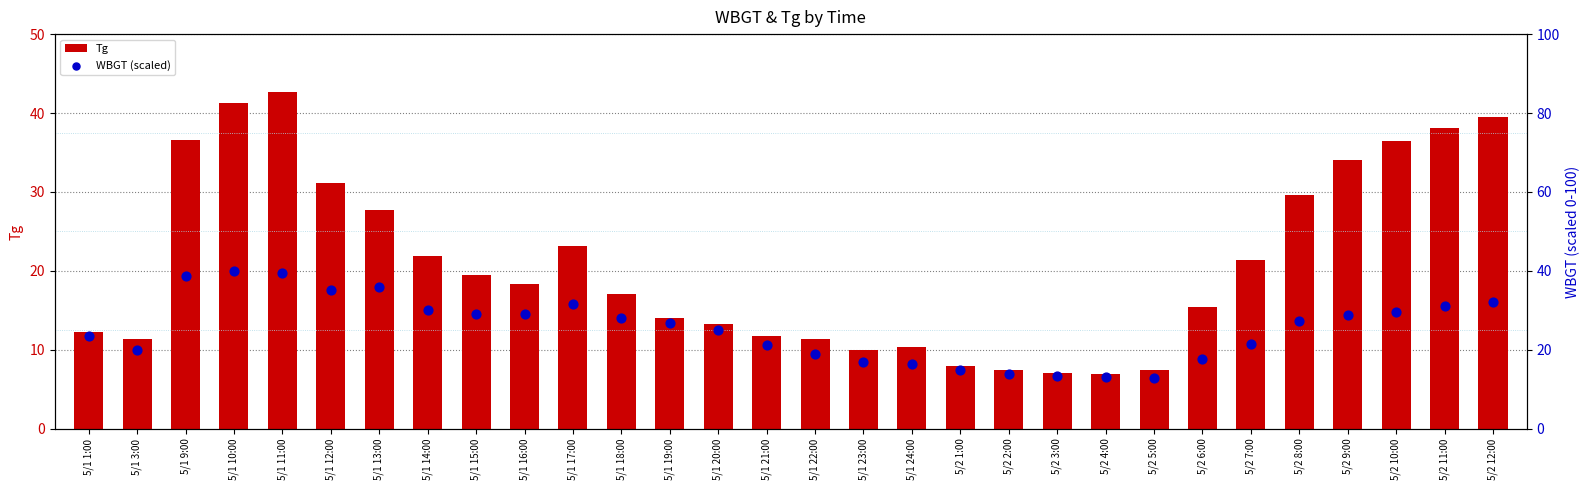

At how many categories does at least one series exceed 32?

9